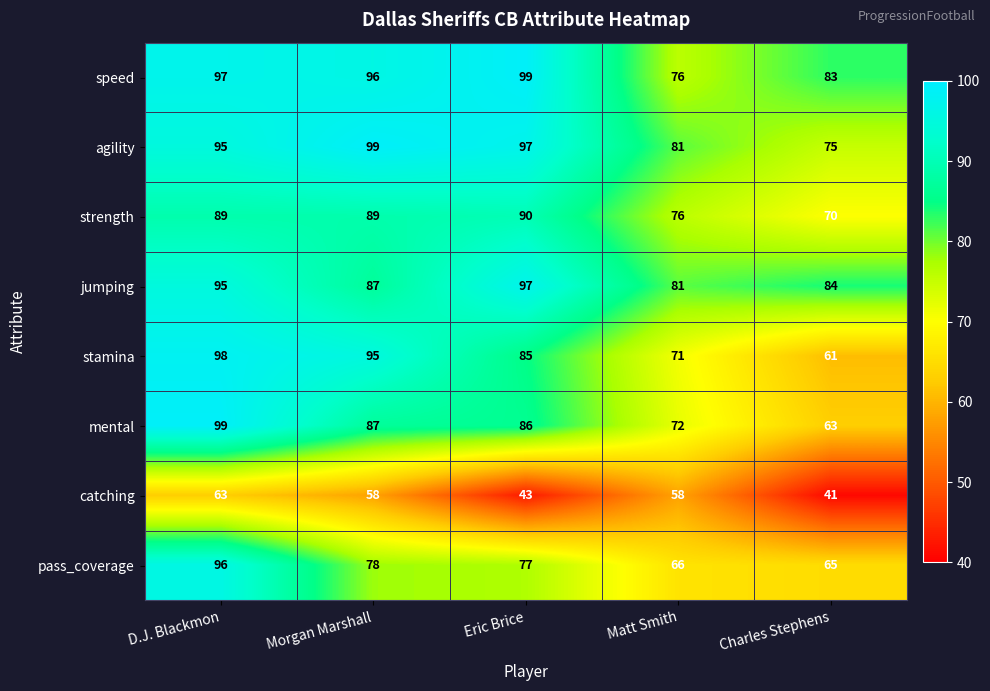

At which category is the sum across all series the highest?

D.J. Blackmon